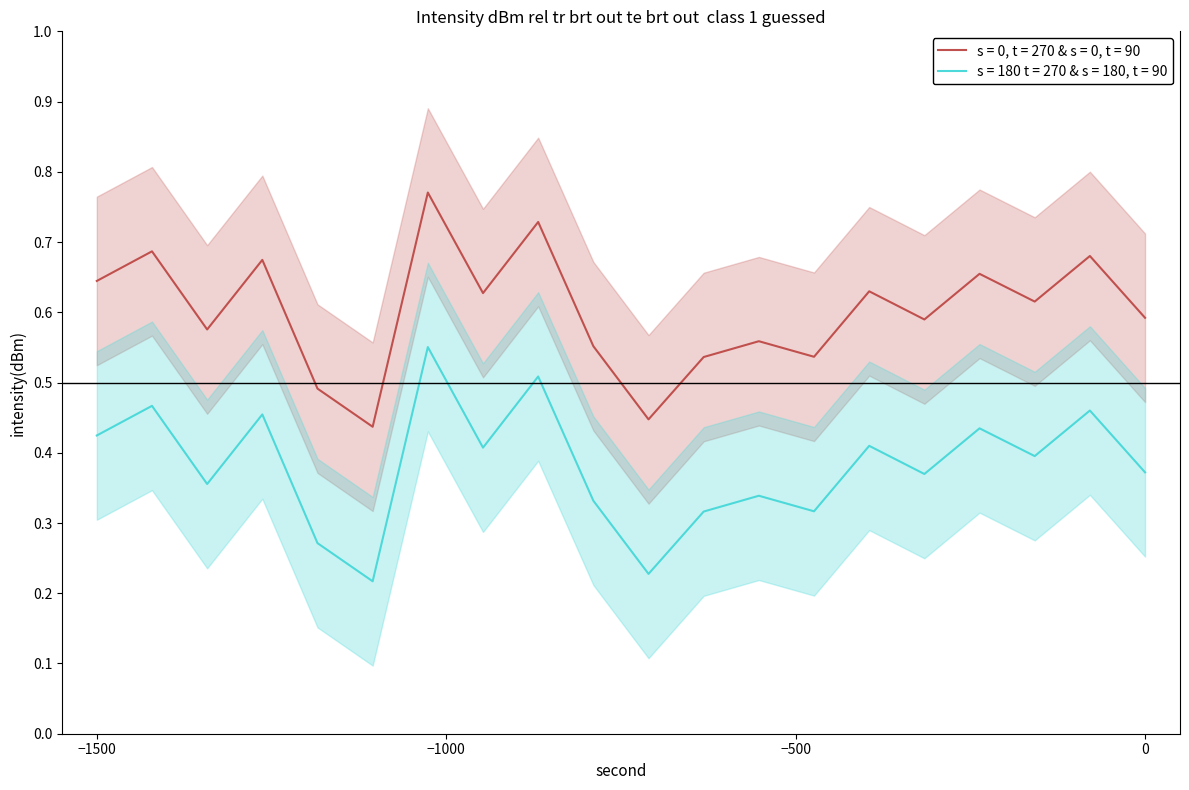

True or false: s = 0, t = 270 & s = 0, t = 90 and s = 180 t = 270 & s = 180, t = 90 intersect in this chart.

False